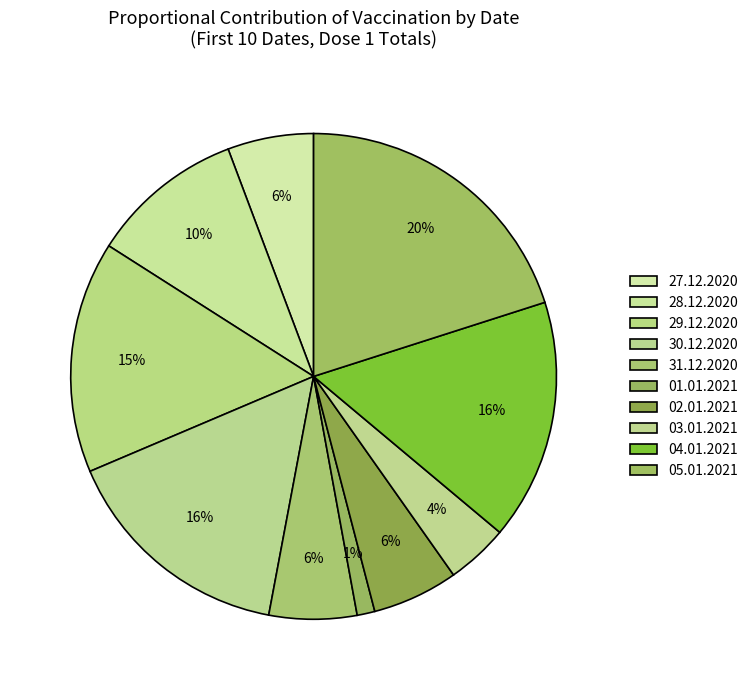

Combined, what portion of the pie is 31.12.2020 and 05.01.2021?

25.9%